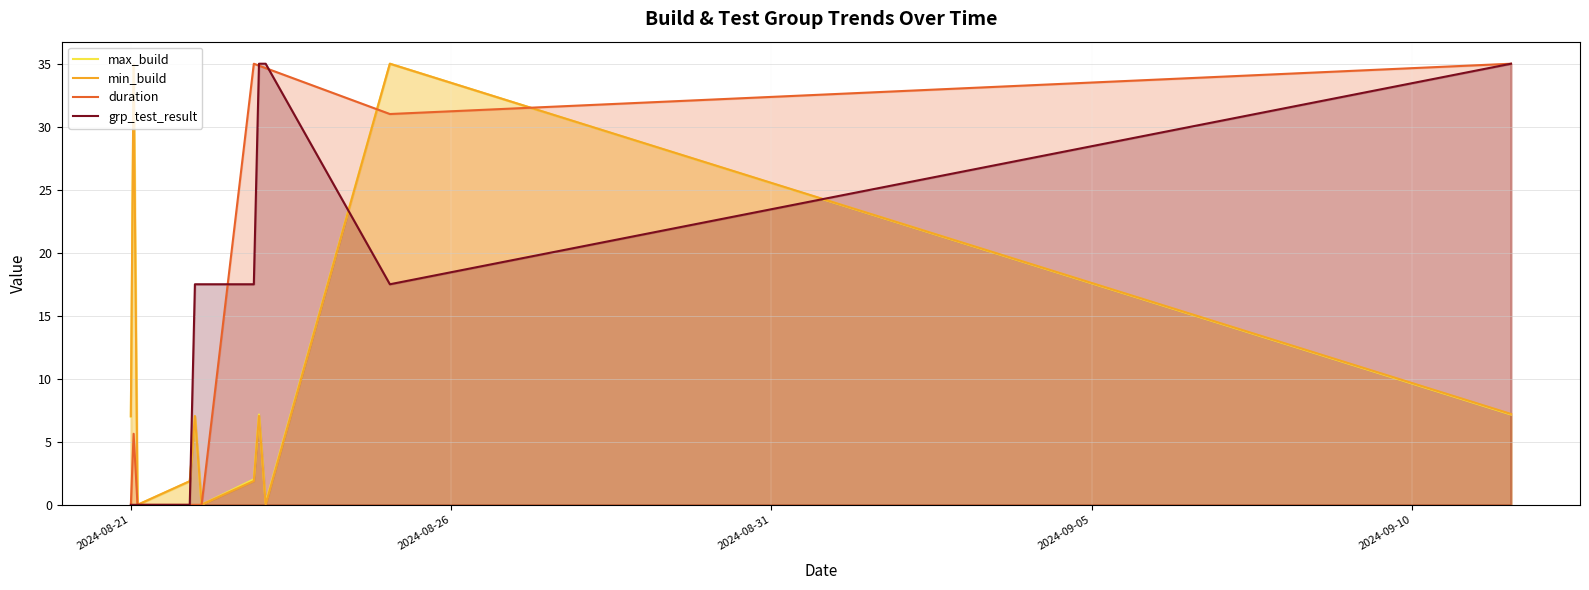

What is the maximum value shown in the chart?

35.0